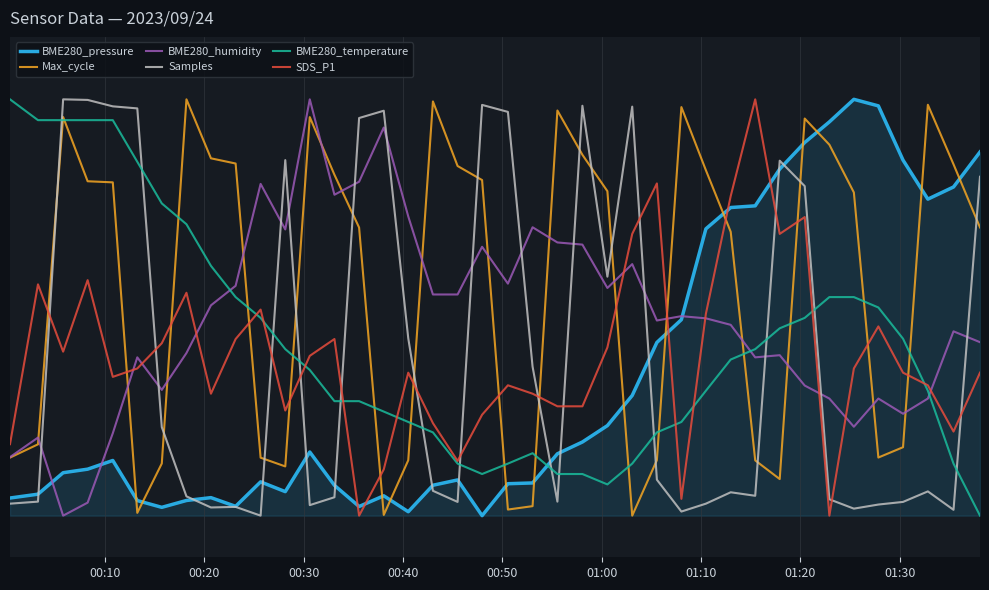

True or false: Samples and BME280_pressure intersect in this chart.

True